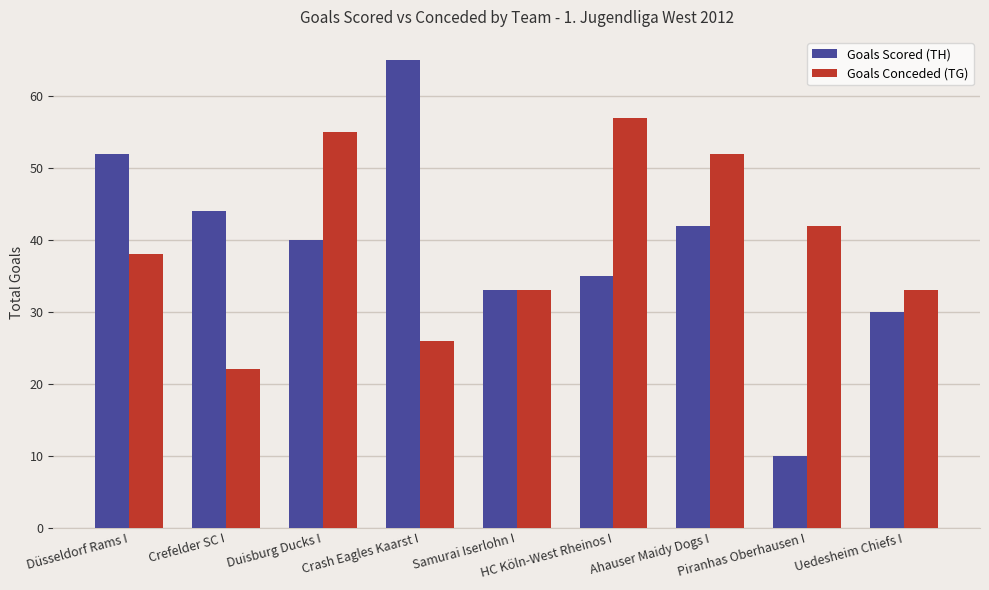

Reading right to left, transcribe all the data shown in this chart.

Goals Scored (TH): Uedesheim Chiefs I=30	Piranhas Oberhausen I=10	Ahauser Maidy Dogs I=42	HC Köln-West Rheinos I=35	Samurai Iserlohn I=33	Crash Eagles Kaarst I=65	Duisburg Ducks I=40	Crefelder SC I=44	Düsseldorf Rams I=52
Goals Conceded (TG): Uedesheim Chiefs I=33	Piranhas Oberhausen I=42	Ahauser Maidy Dogs I=52	HC Köln-West Rheinos I=57	Samurai Iserlohn I=33	Crash Eagles Kaarst I=26	Duisburg Ducks I=55	Crefelder SC I=22	Düsseldorf Rams I=38